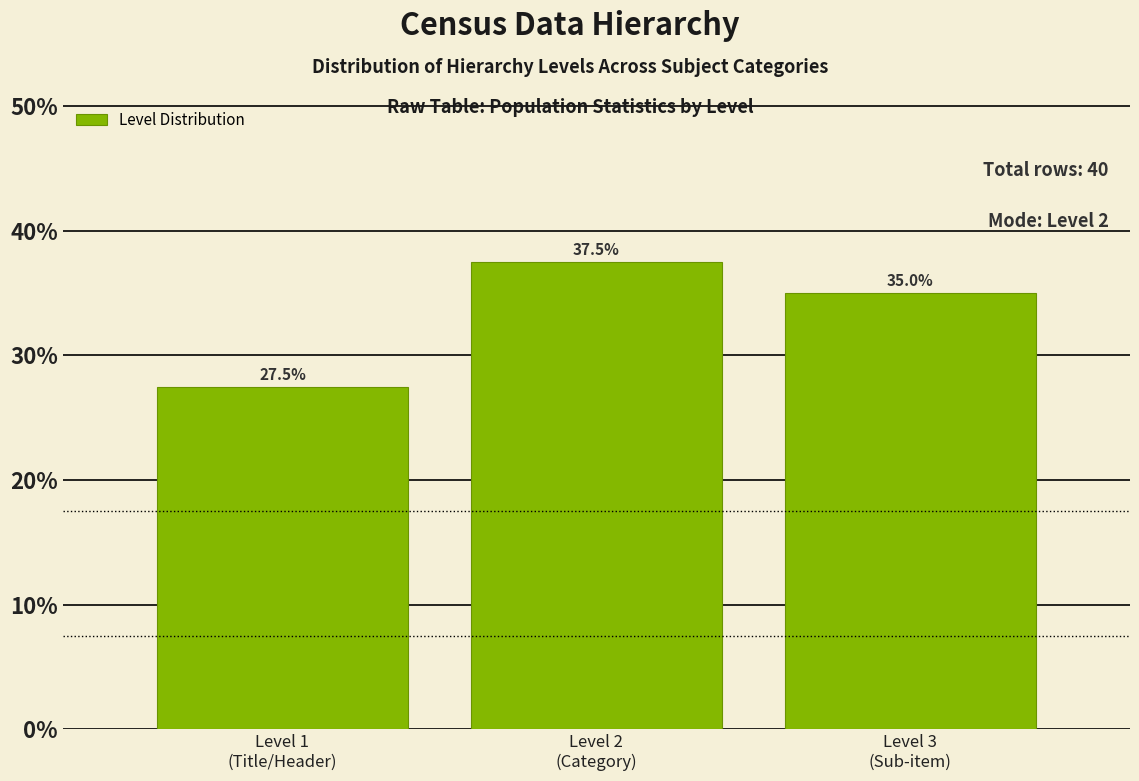

Reading left to right, extract all data points from this chart.

27.5	37.5	35.0